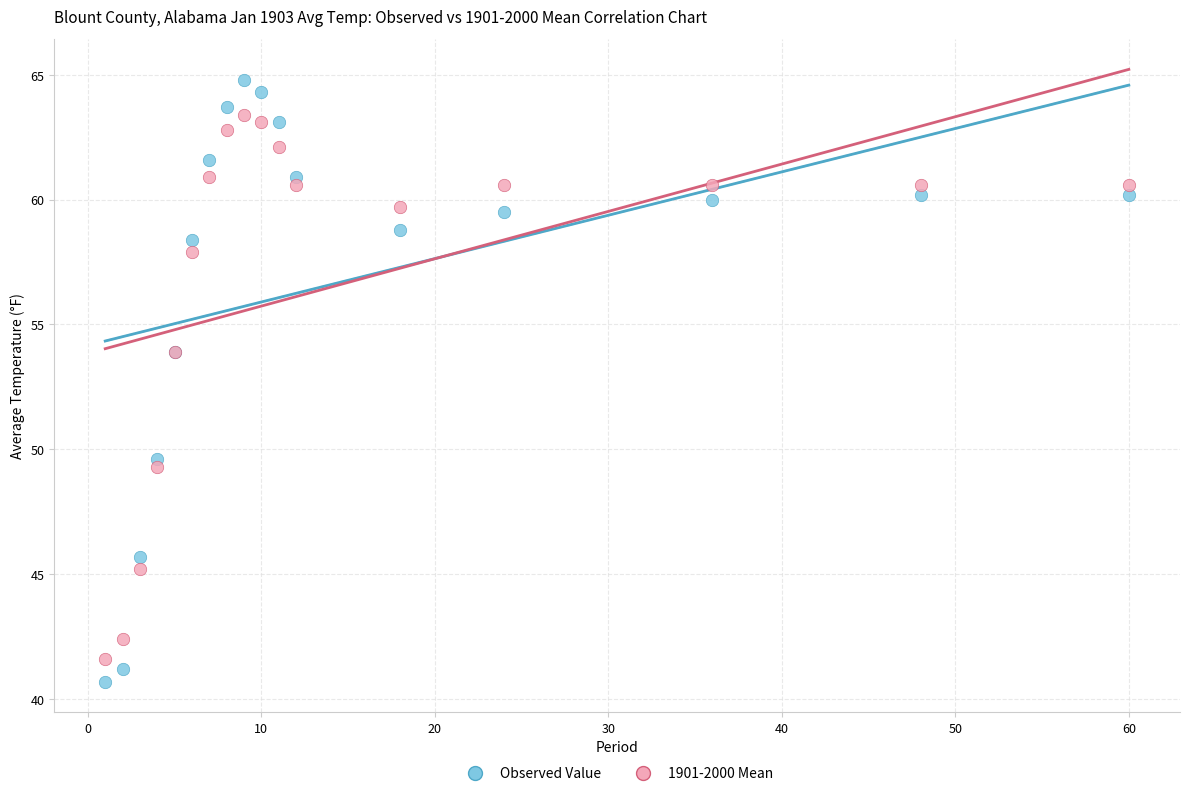

What are all the series names shown in the legend?

Observed Value, 1901-2000 Mean